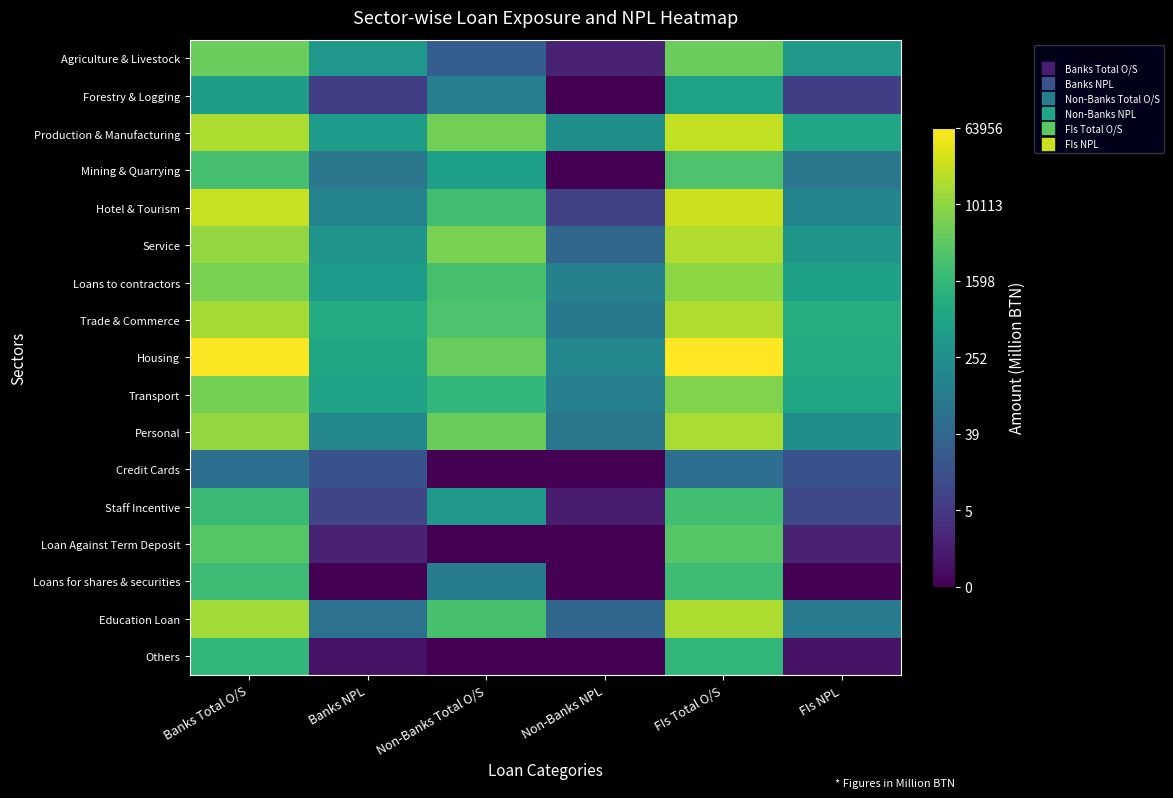

What is the total value across all series at Non-Banks Total O/S?

98.2